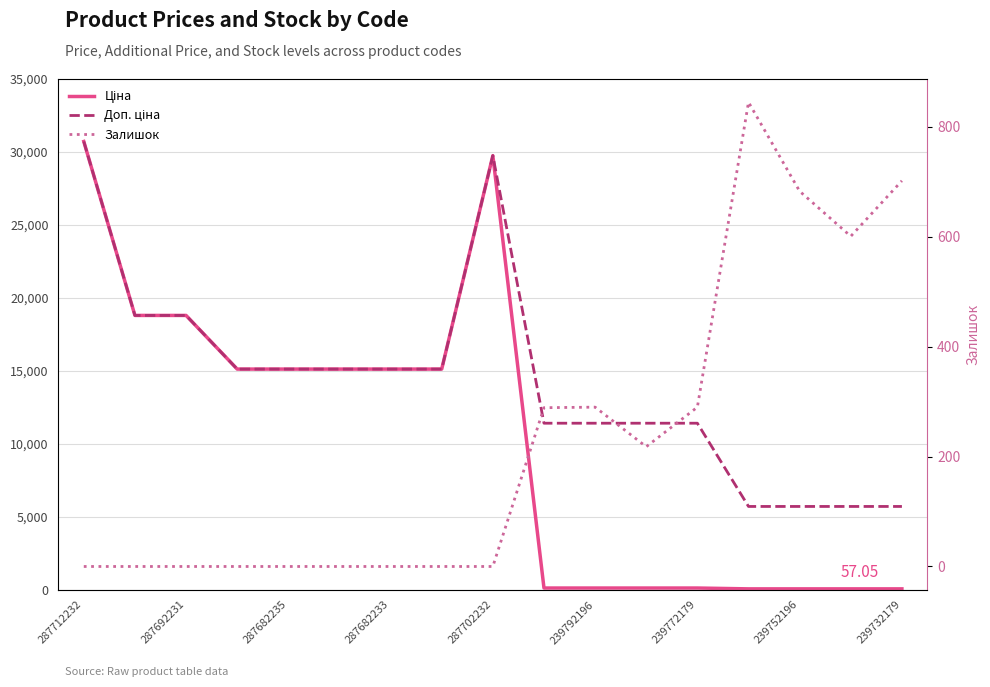

Which category has the lowest value across all series?

287712232